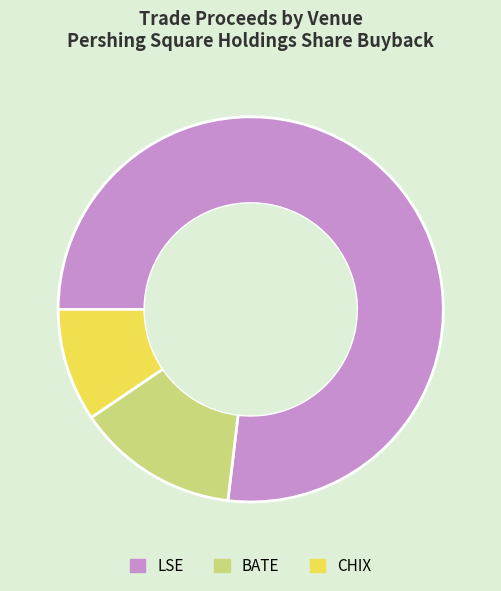

How many slices are in this pie chart?

3